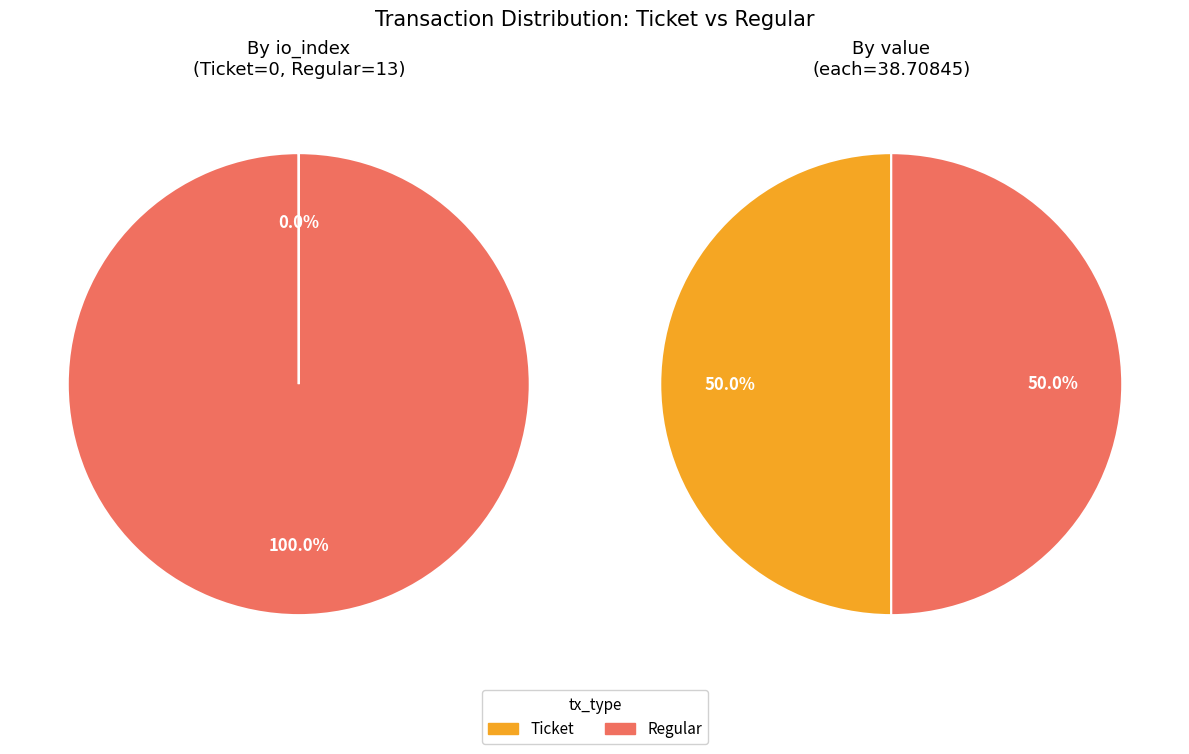

Which series has the widest spread of values?

Ticket